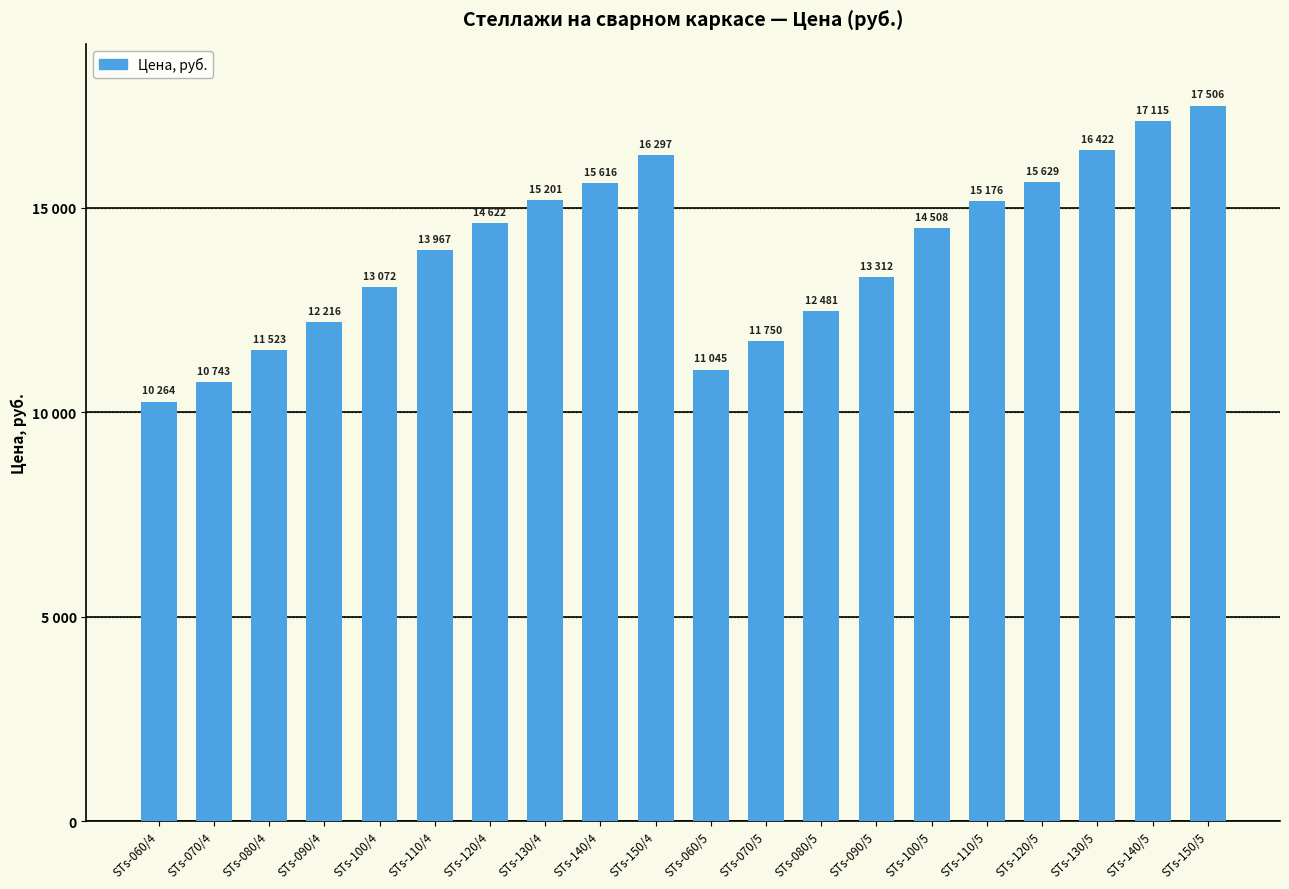

Does the chart contain any negative values?

No